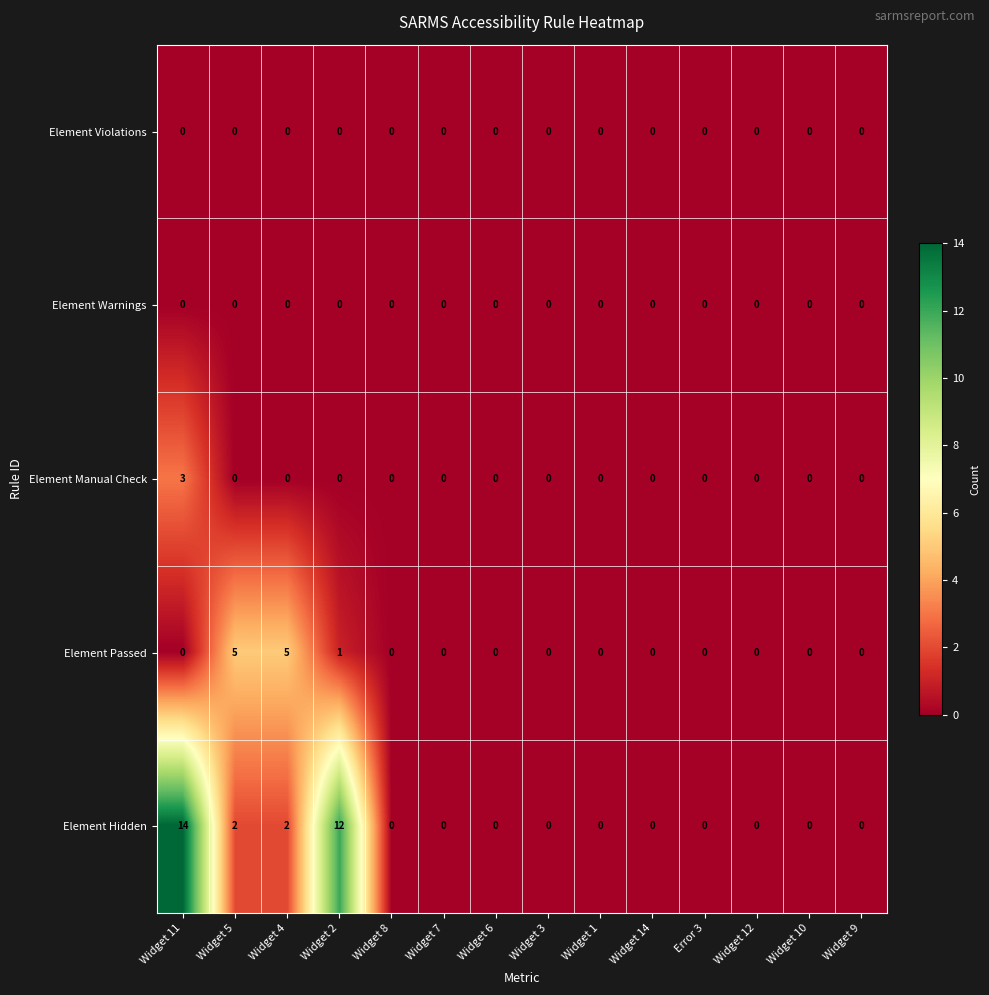

What is the greatest value displayed?

14